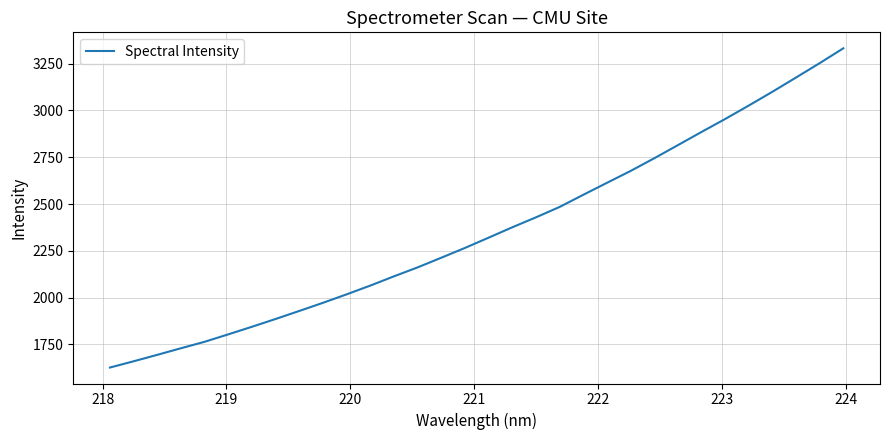

What is the difference between the maximum and minimum values?

1705.5